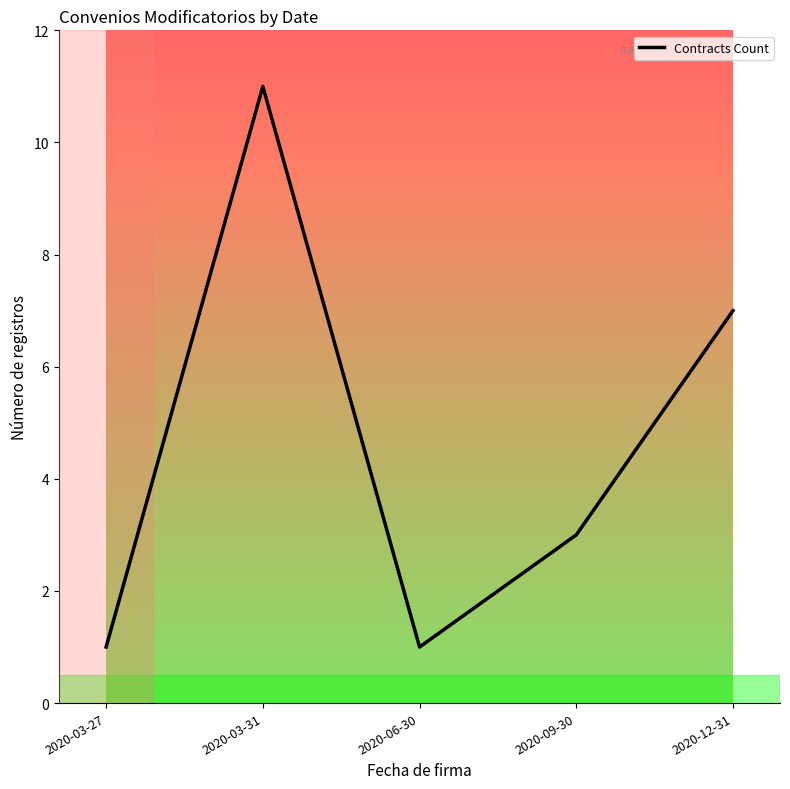

At which label does the data first exceed 3?

2020-03-31